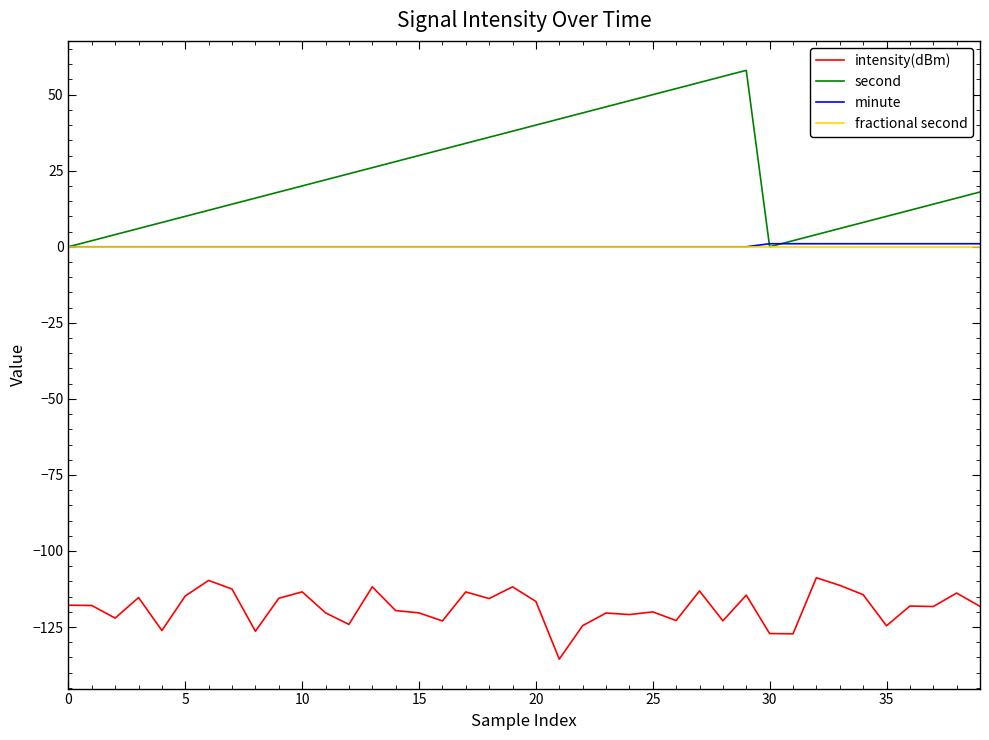

True or false: intensity(dBm) and second cross at least once.

False